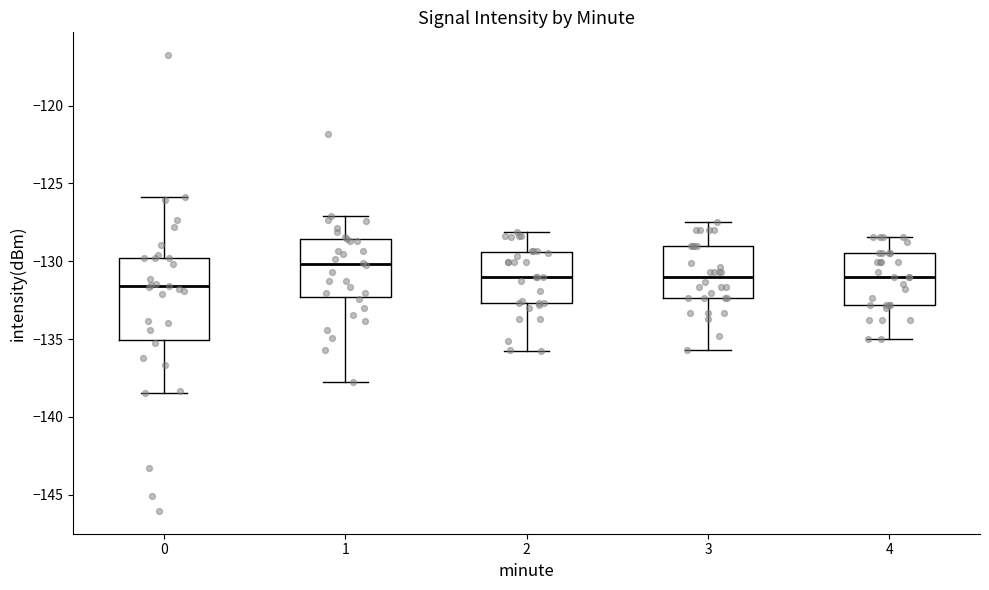

Where does the median line of the box at x = 2 sit on the y-axis? The values are not printed on the chart, so give them approximately, as read against the axis.

-131.0